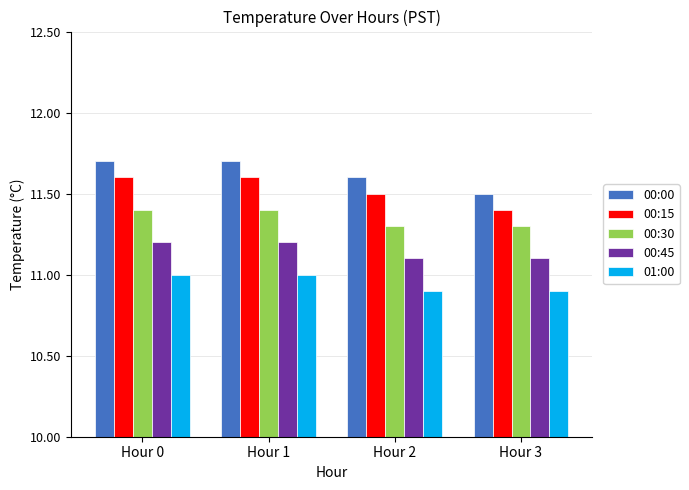

The 00:30 series shows 6.6 at Hour 0. True or false?

False